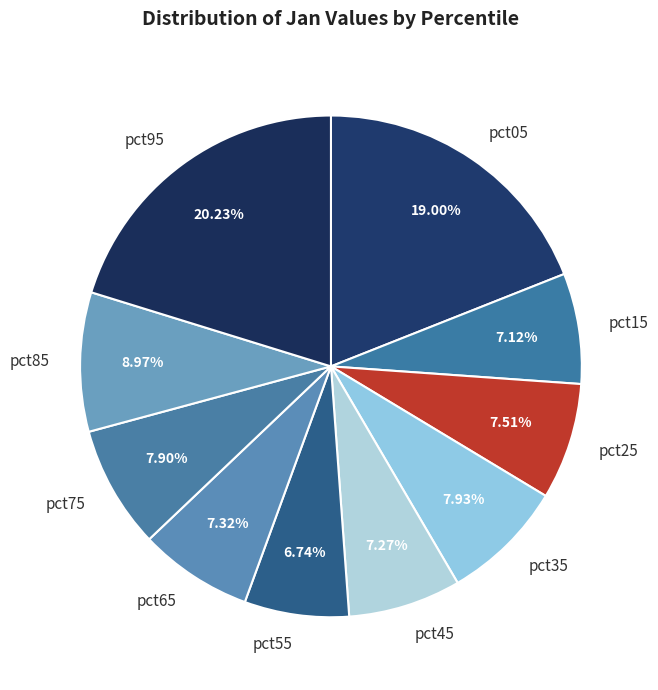

Which slice is the largest?

pct95